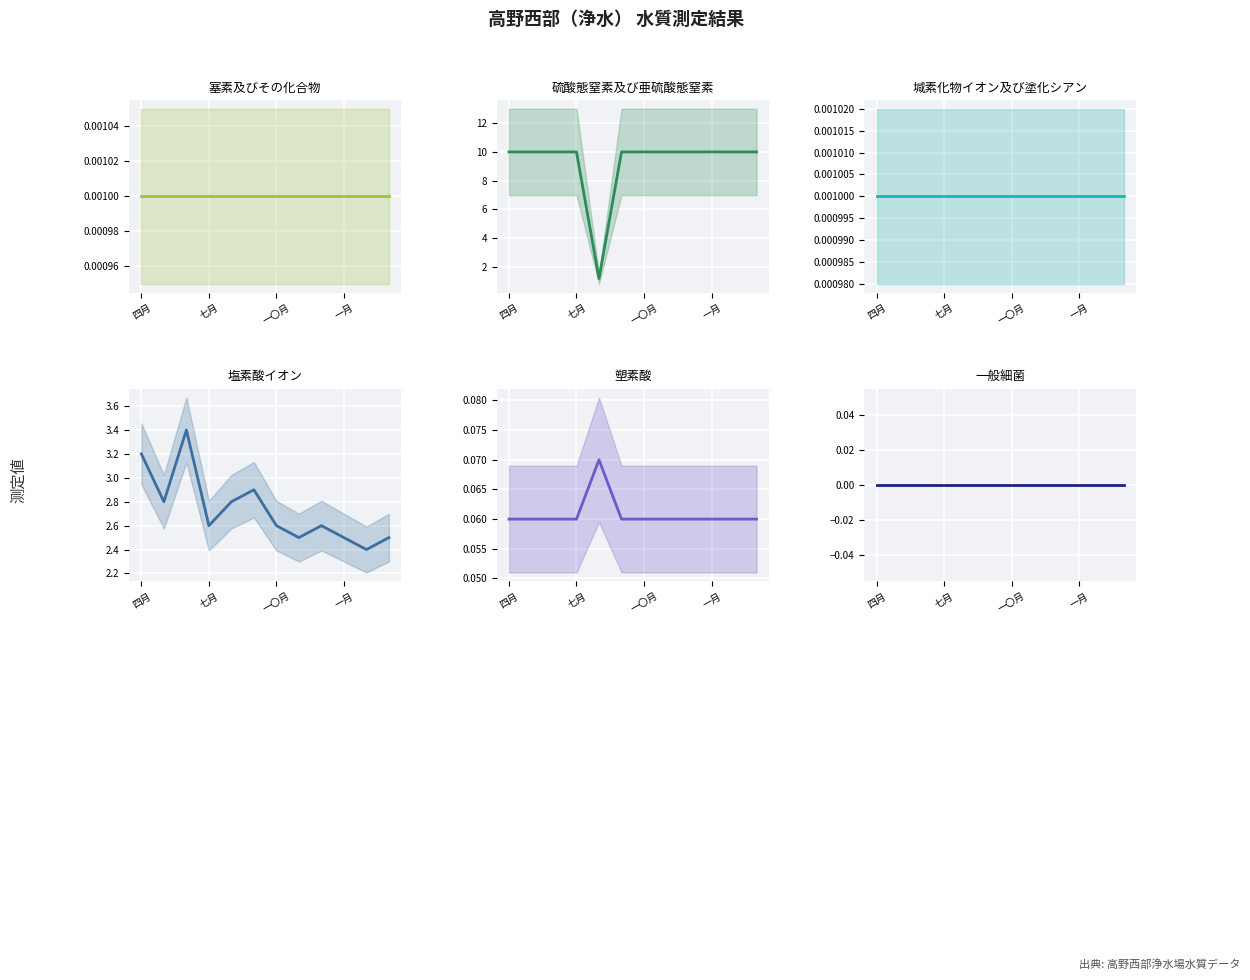

At how many categories does at least one series exceed 0?

12